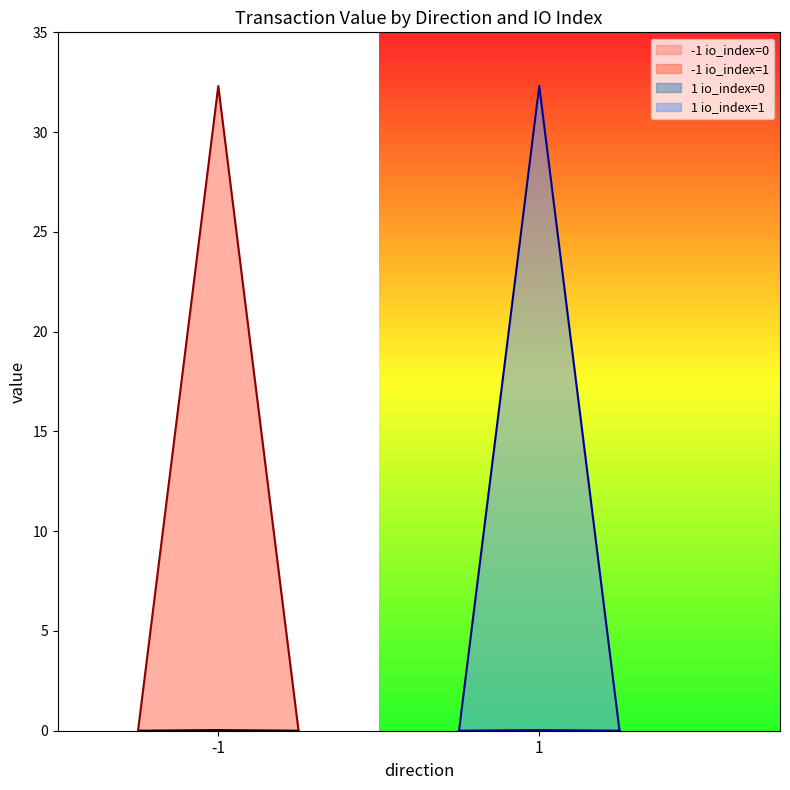

The chart shows a value of 32.3 at -1. True or false?

True